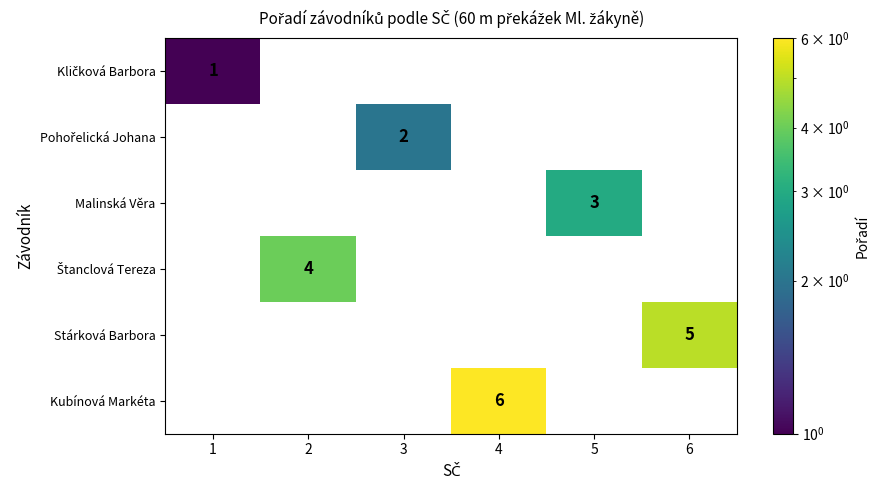

Which category has the lowest value in the Kličková Barbora series?

1